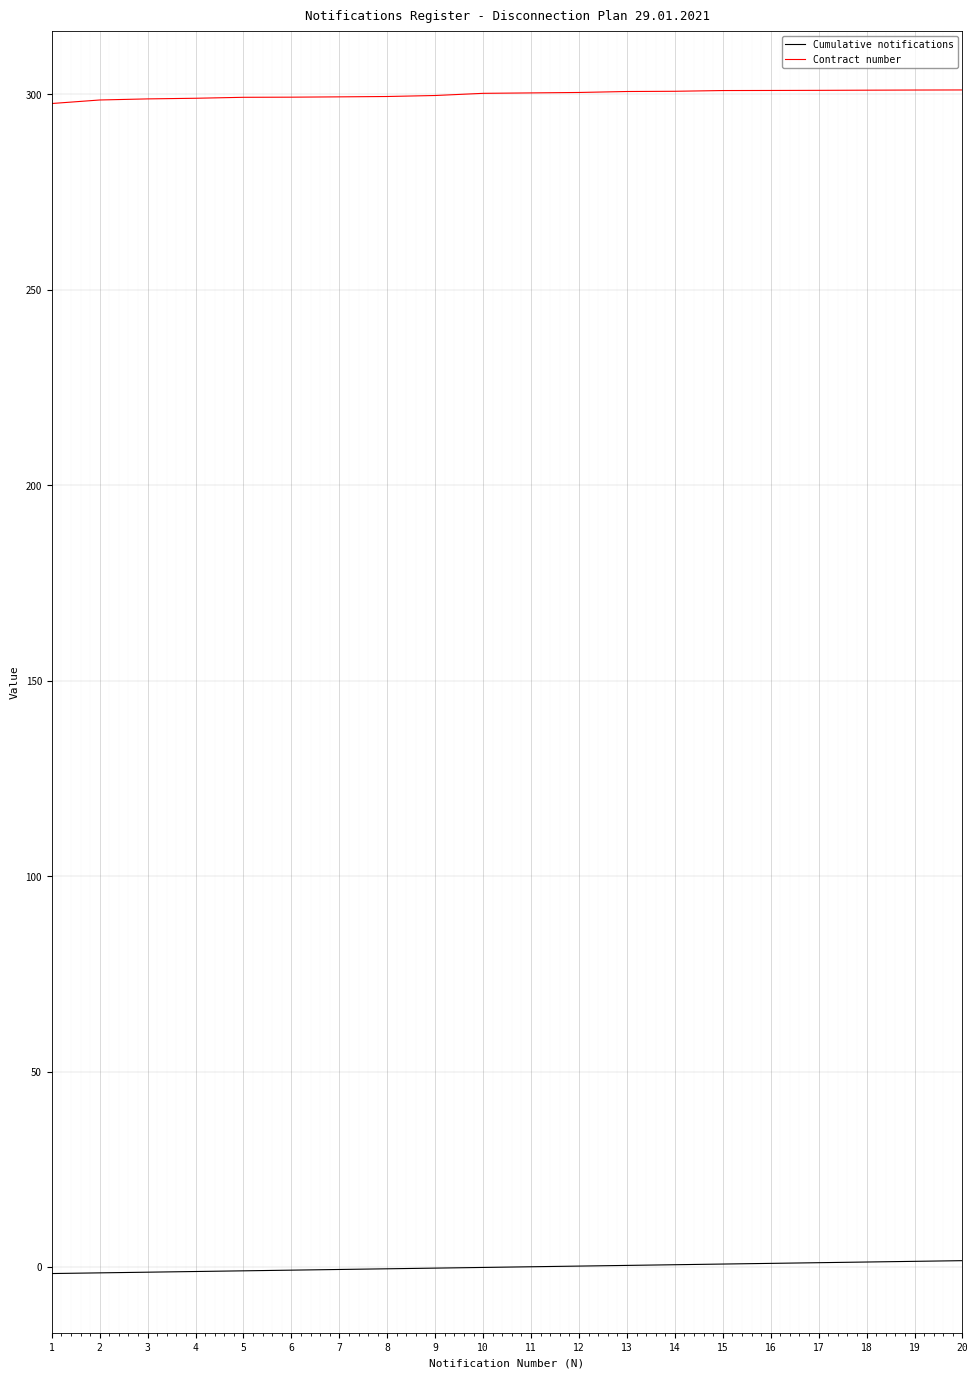

Is it true that Contract number equals 202.5 at 14?

False